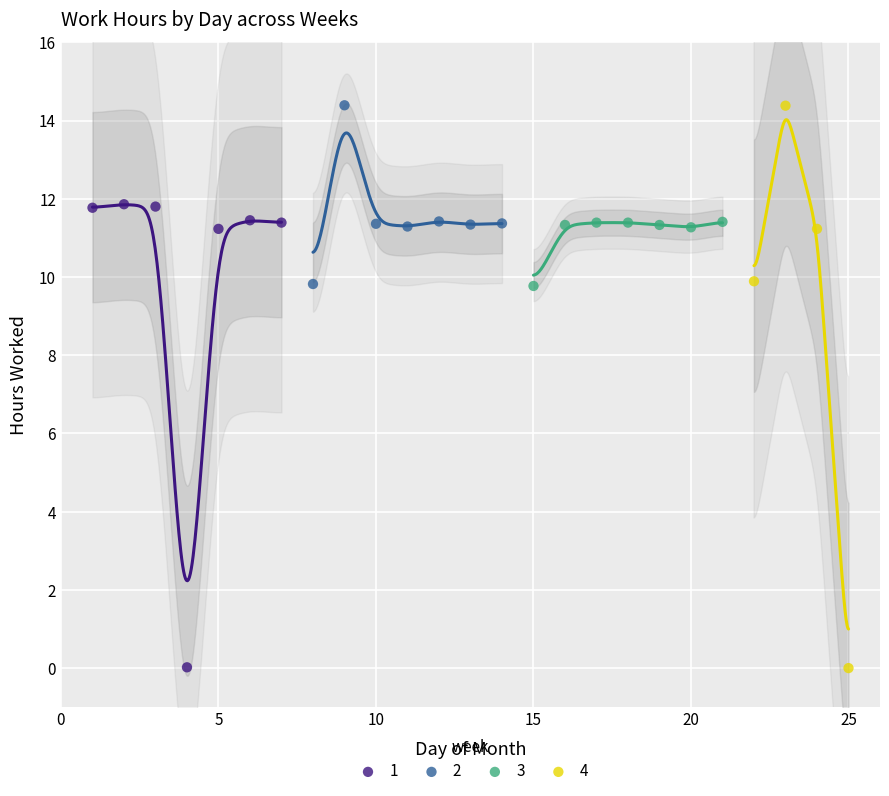

Which series has the largest Y range (max minus min)?

4